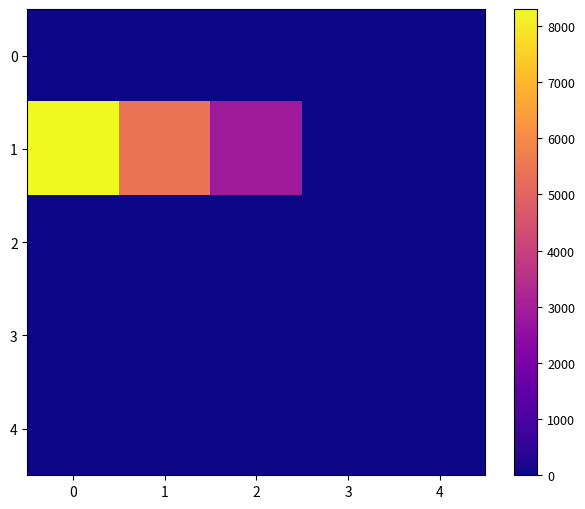

How many categories are shown in the chart?

5